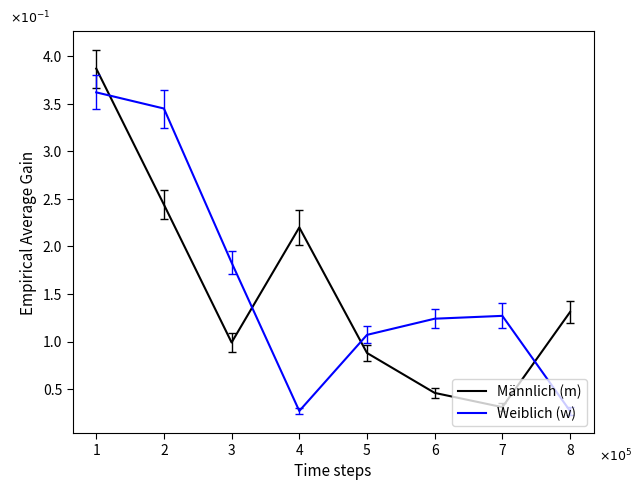

Does the chart have visible grid lines?

No